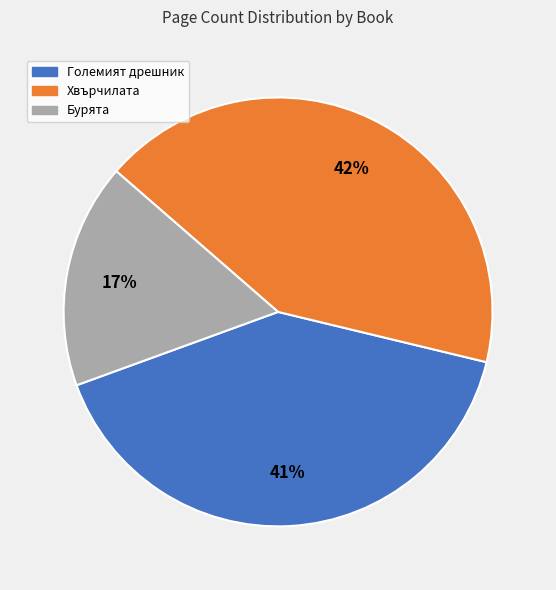

How many slices are in this pie chart?

3